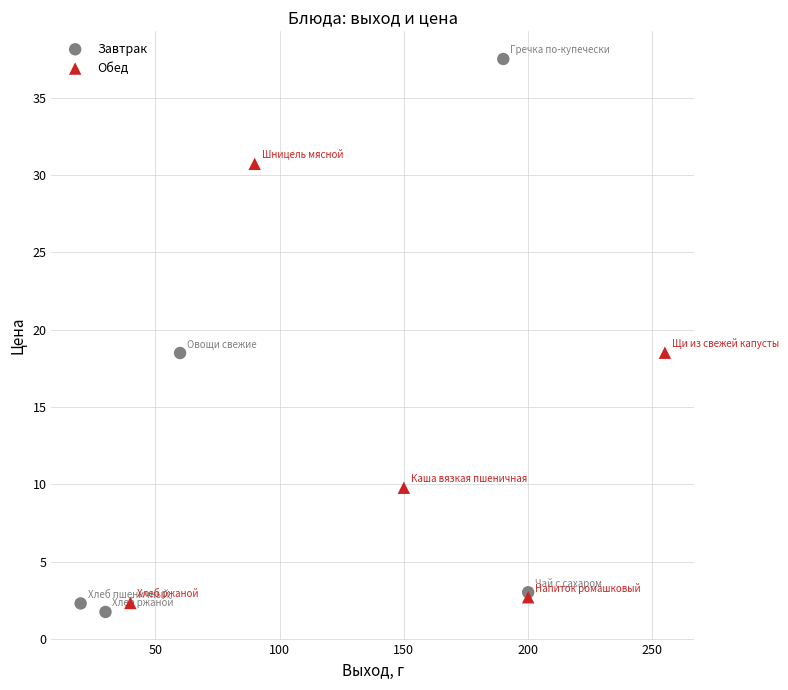

What are all the series names shown in the legend?

Завтрак, Обед